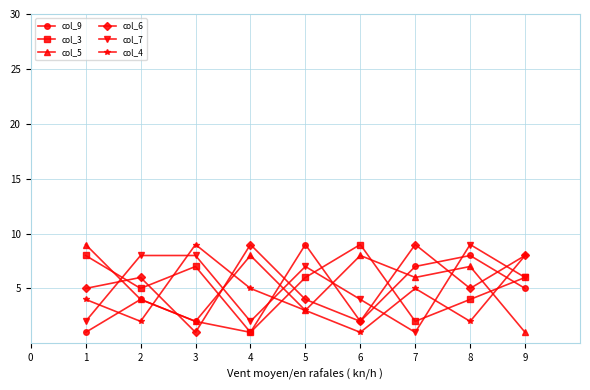

Is the value of col_4 at 3 greater than the value of col_9 at 8?

Yes